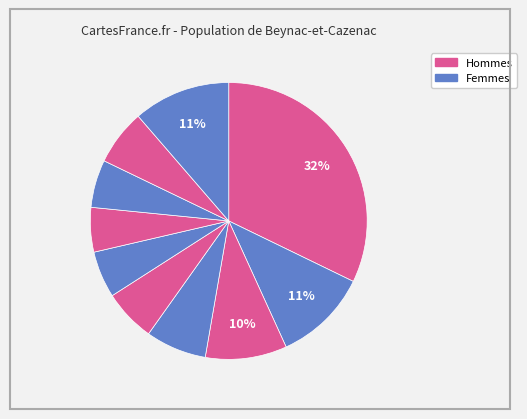

How many slices are in this pie chart?

10